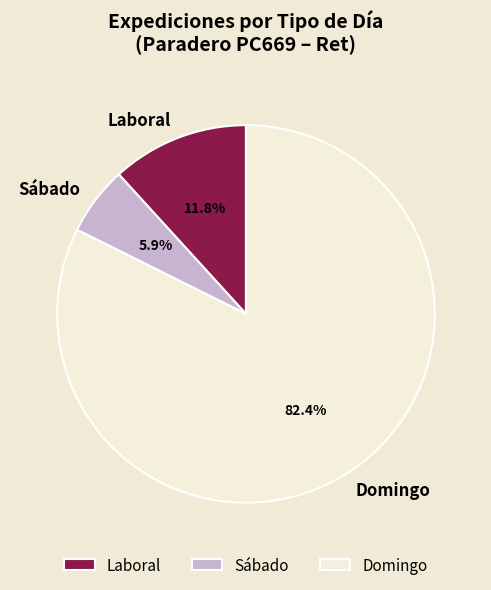

Which category has the smallest portion of the pie?

Sábado